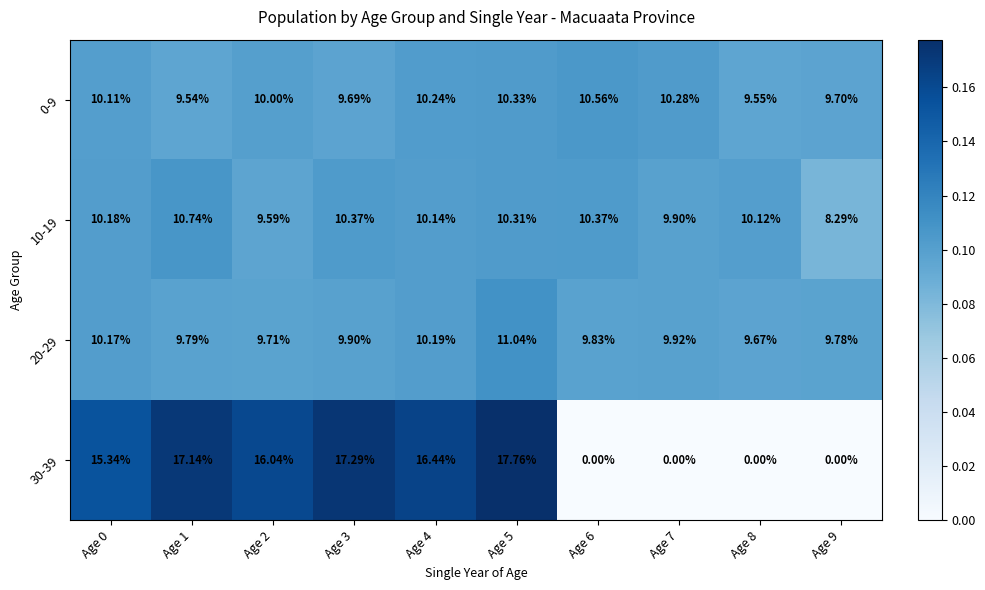

Is the value of 0-9 at Age 0 greater than the value of 20-29 at Age 4?

No